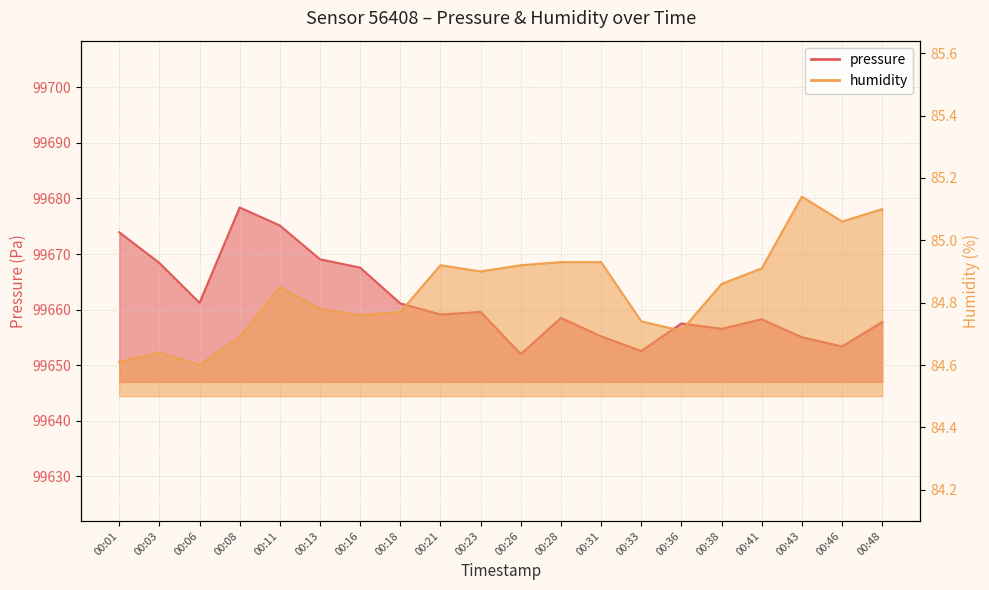

Between 00:26 and 00:33, which is larger?

00:33